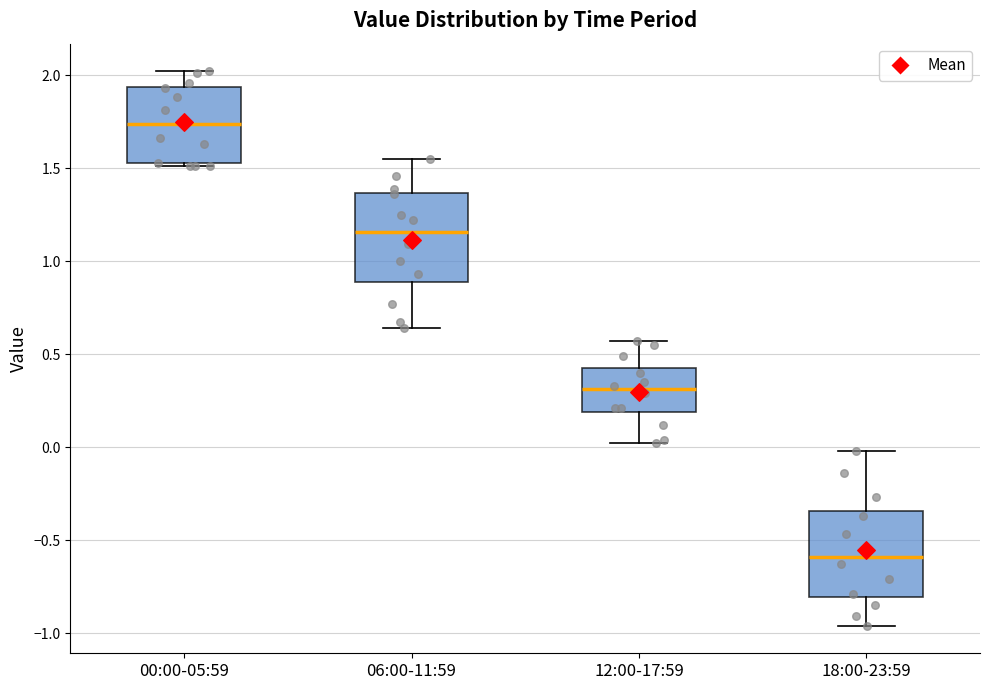

Reading left to right, transcribe this box plot: for each box, give where its median line is, the range the box spans, and where its two whiskers end, as read against the y-axis. The values are not printed on the chart, so give them approximately, as read against the axis.

00:00-05:59: median 1.75, box 1.55 to 1.95, whiskers 1.50 to 2.00
06:00-11:59: median 1.15, box 0.90 to 1.35, whiskers 0.65 to 1.55
12:00-17:59: median 0.30, box 0.20 to 0.40, whiskers 0.00 to 0.55
18:00-23:59: median -0.60, box -0.80 to -0.35, whiskers -0.95 to 0.00